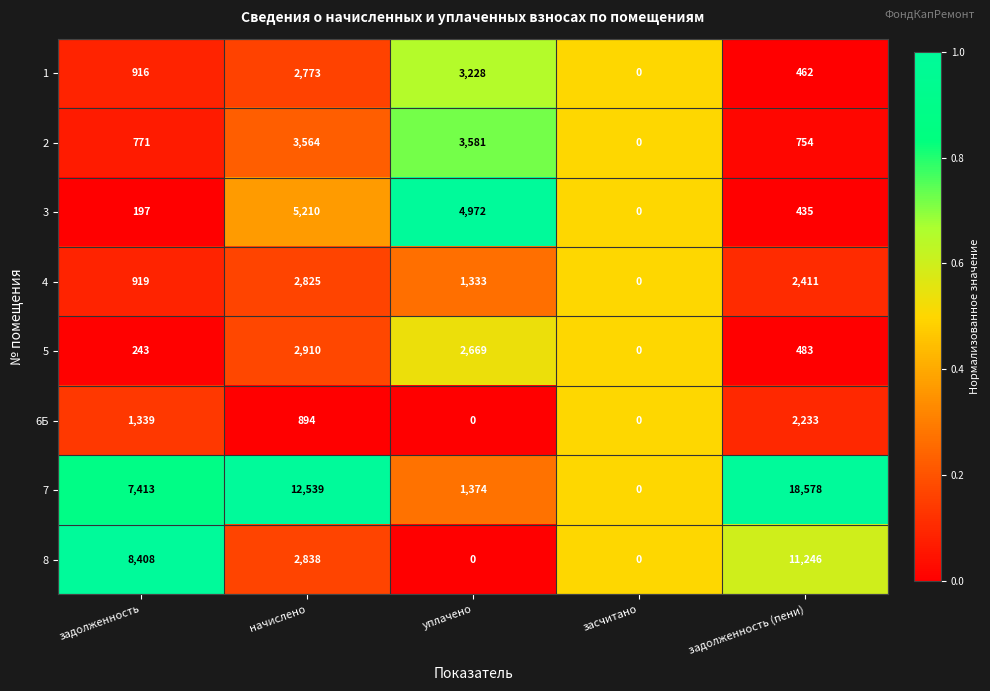

Which series has the largest range (max minus min)?

7